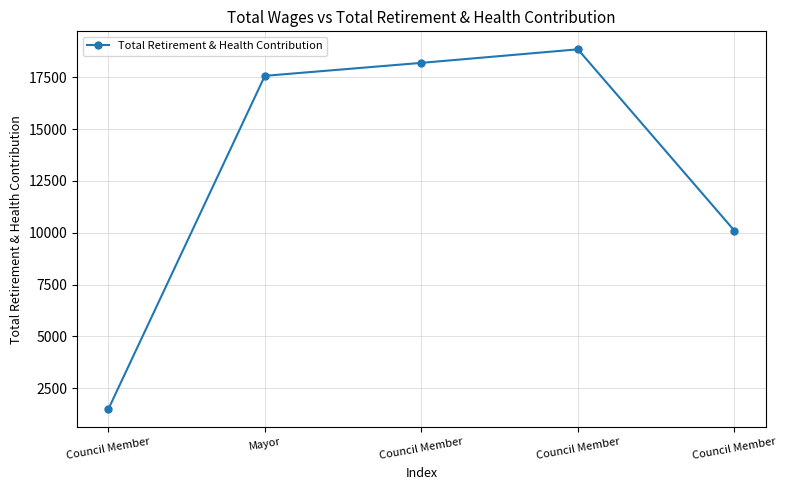

What is the ratio of the value at Council Member to the value at Council Member?

0.1